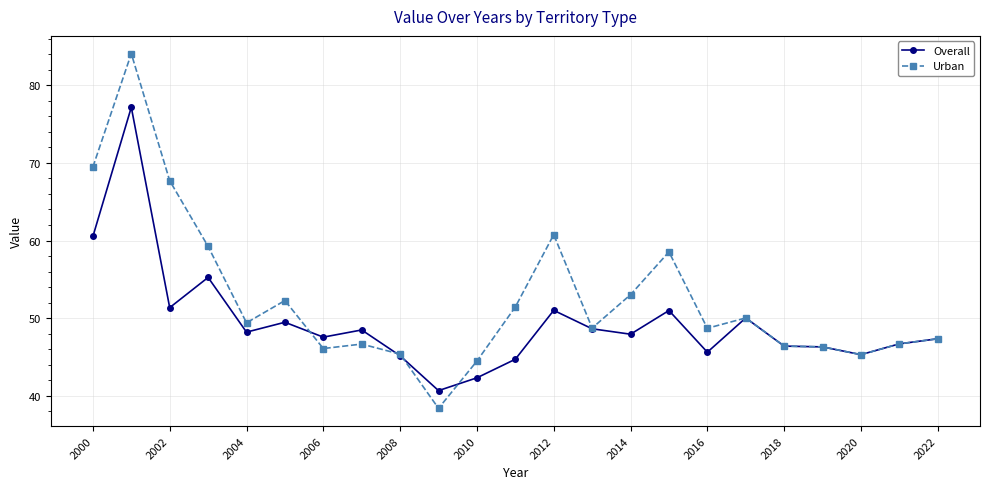

Rank the series by their average value, from highest to lowest.

Urban, Overall